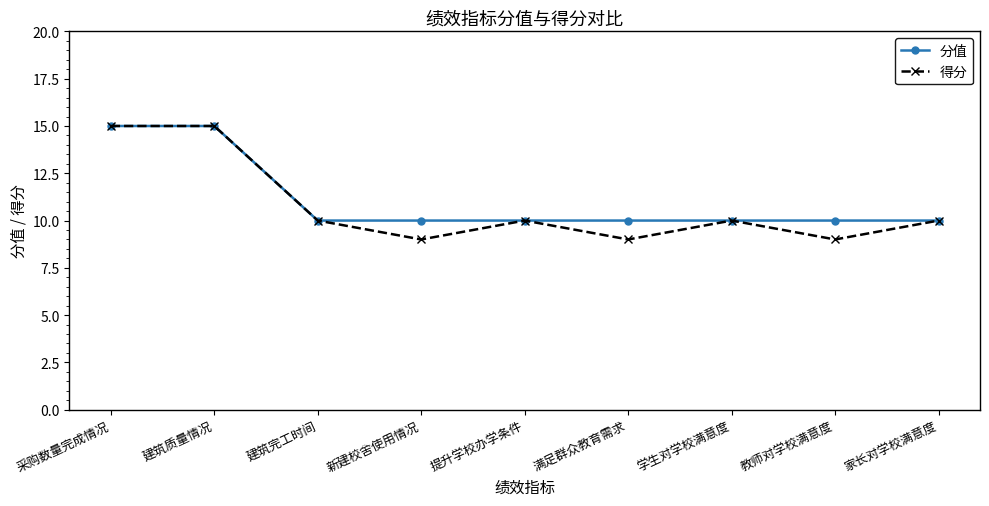

How many interior local valleys does the 得分 series have?

3